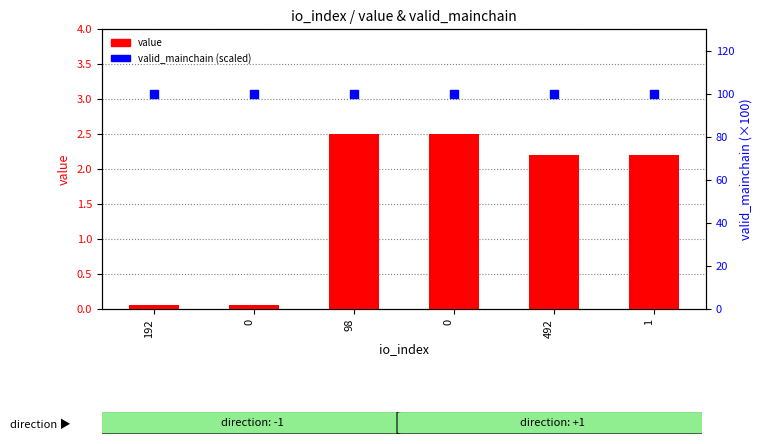

Which series reaches the minimum Y coordinate?

value